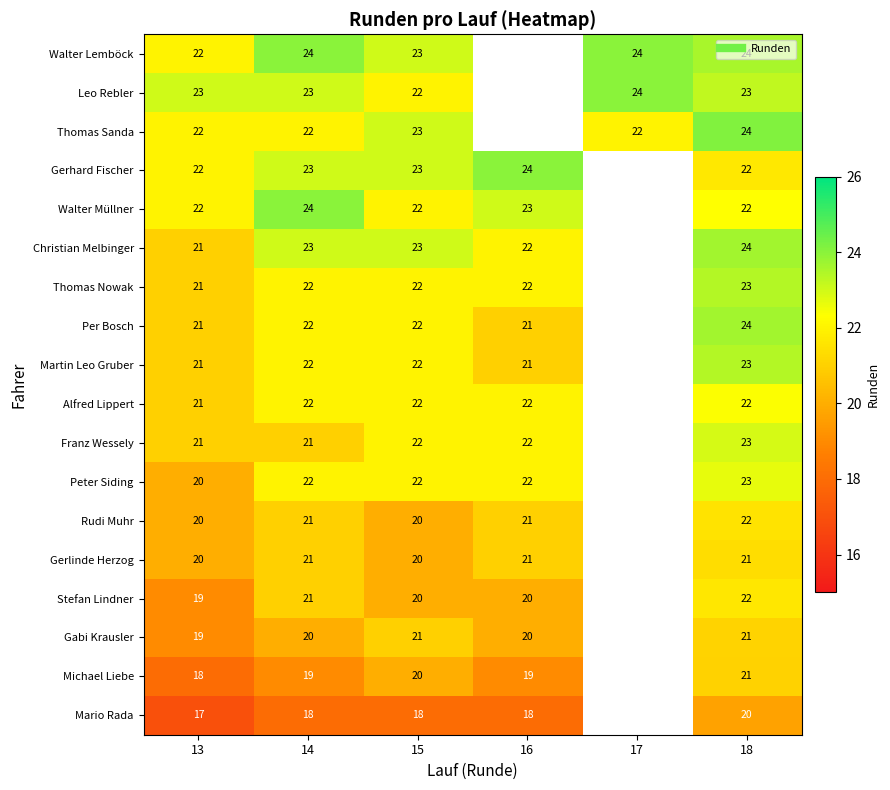

How many data points in Leo Rebler are less than 24?

4